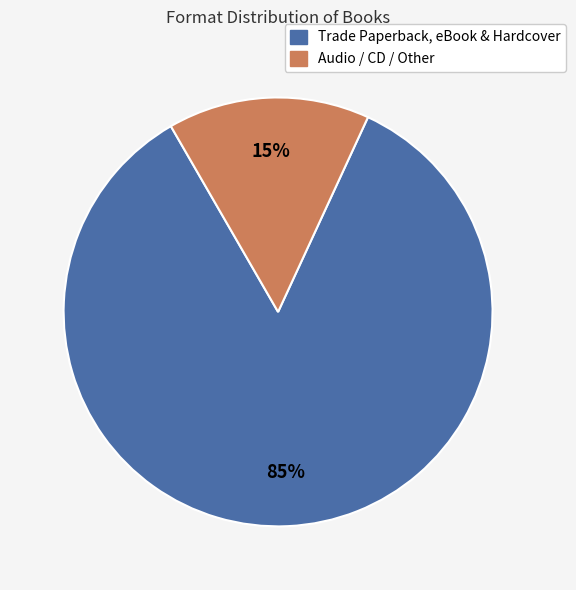

Does any single category account for the majority?

Yes